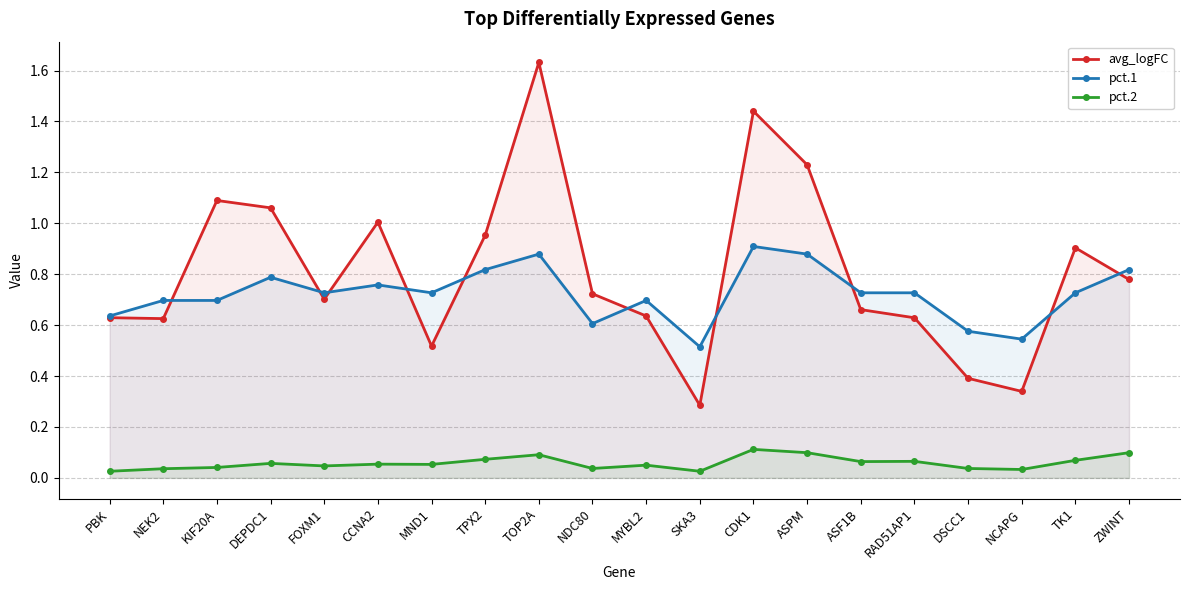

What is the label of the 7th point from the left?

MND1